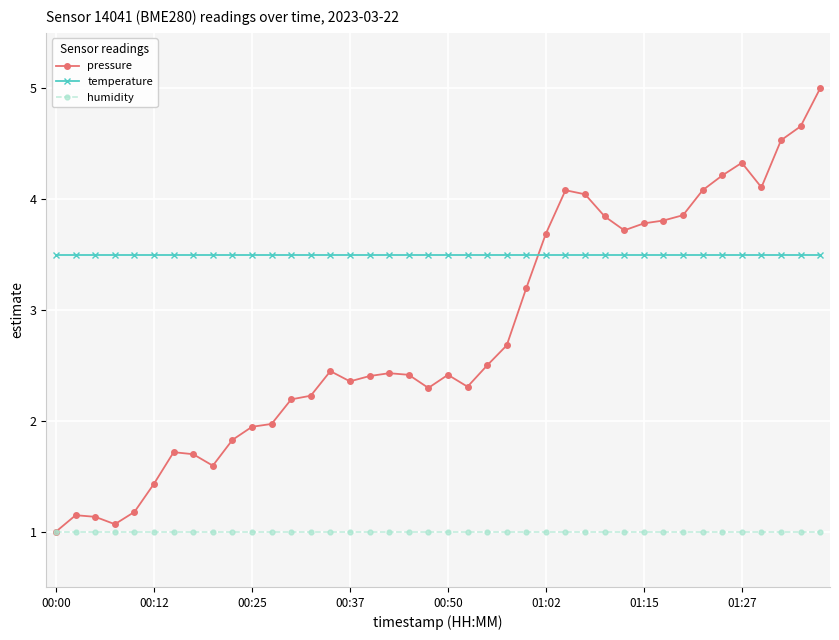

What is the sum of all temperature values?

140.0